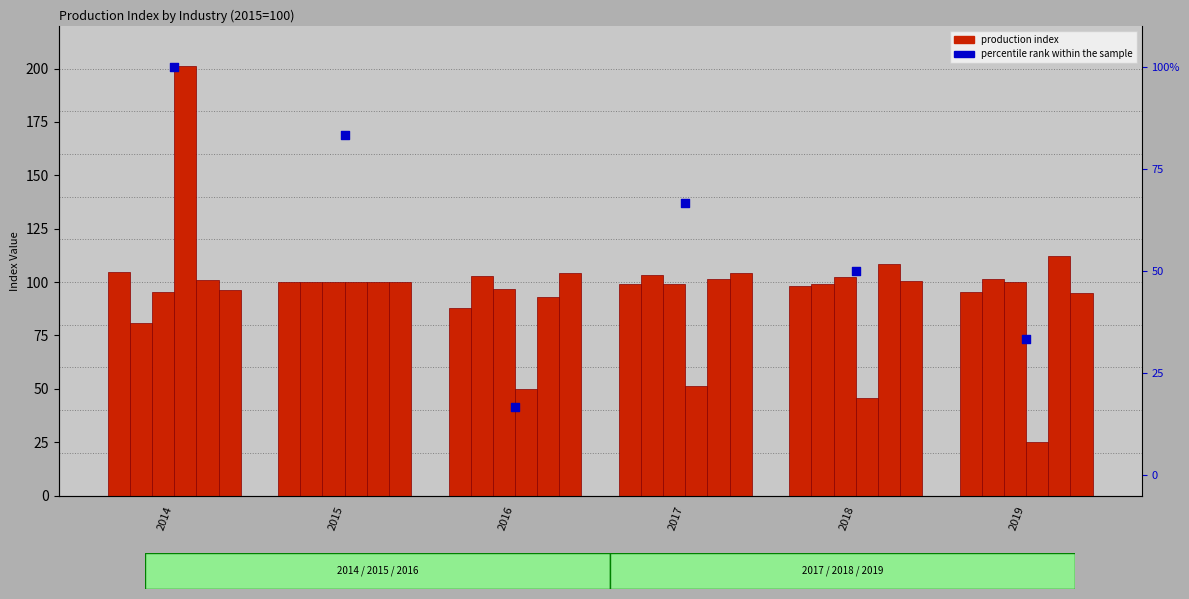

At which category is the sum across all series the highest?

2014